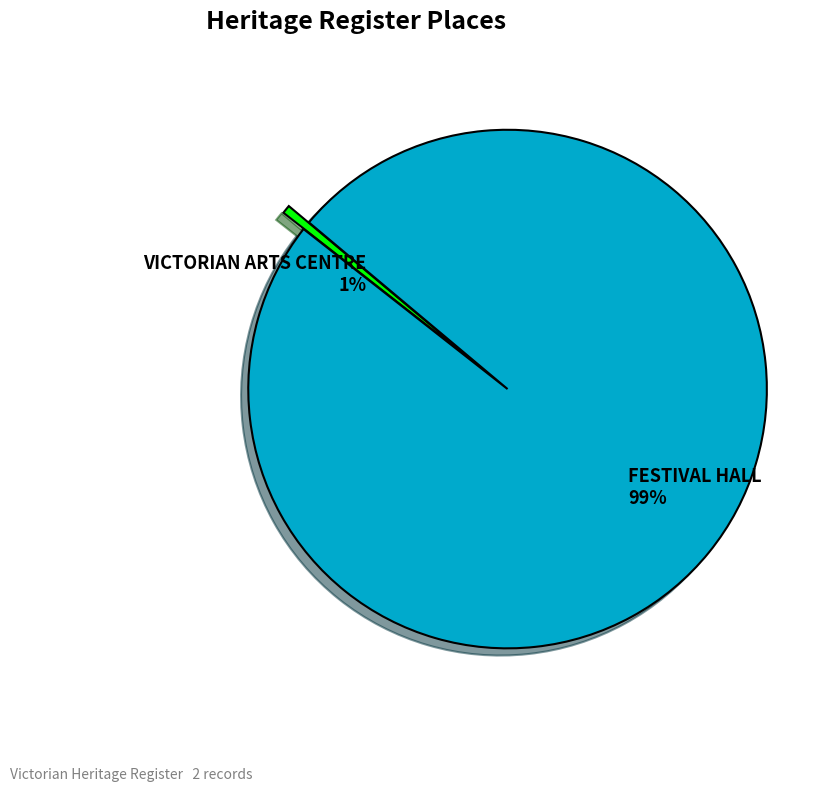

Does FESTIVAL HALL account for over 50% of the chart?

Yes